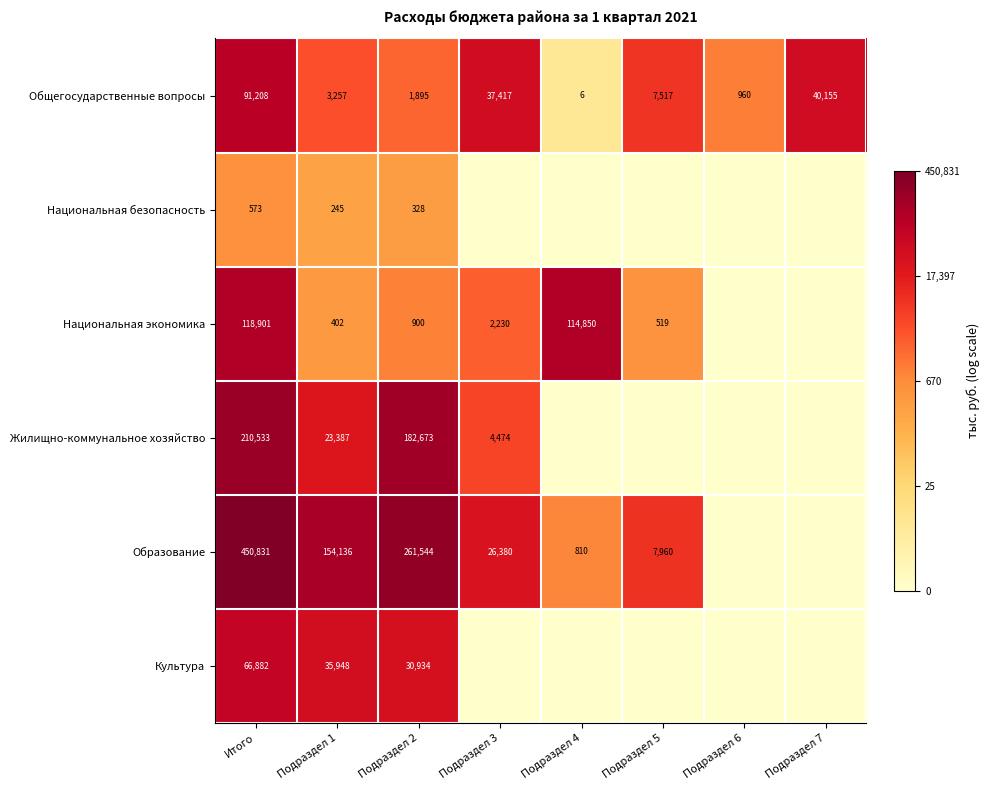

Is it true that Образование equals 21.9 at Подраздел 2?

False